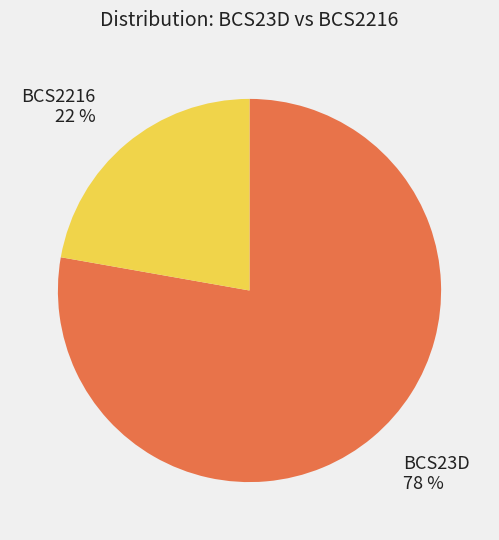

Rank the categories by value from highest to lowest.

BCS23D, BCS2216